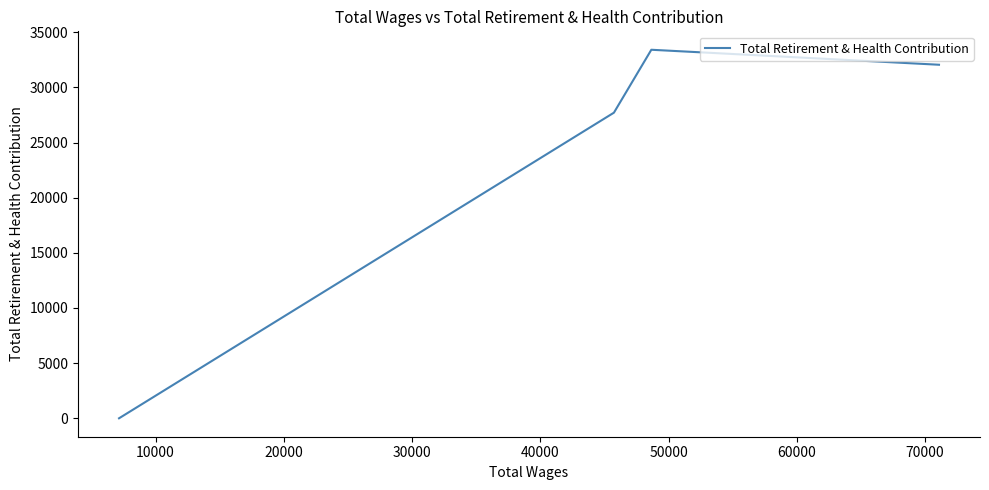

The value at 0 is 42855. True or false?

False